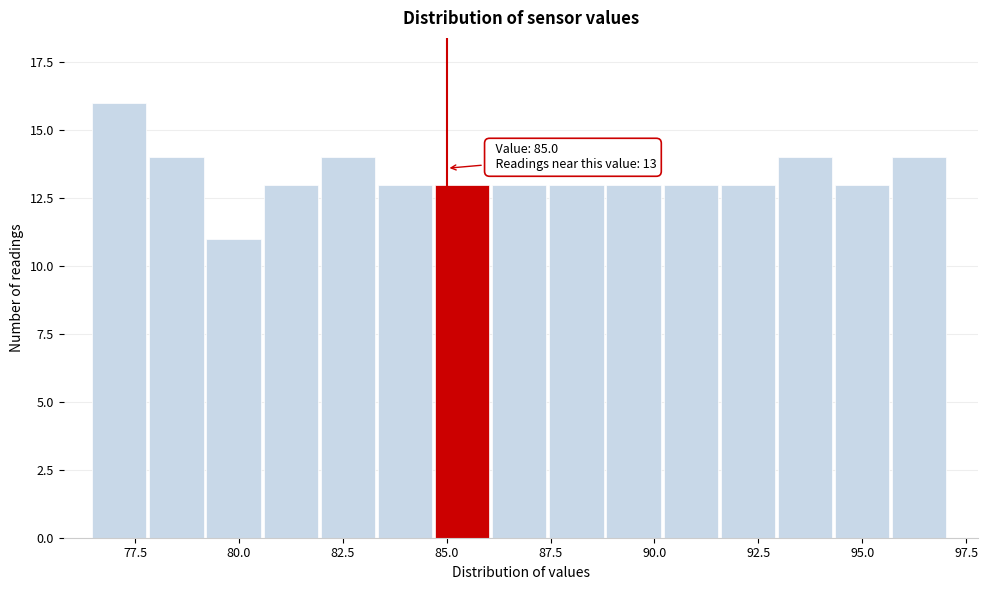

Around what value on the x-axis is the tallest bar? Give the approximate position of its centre, as read against the axis.

77.0